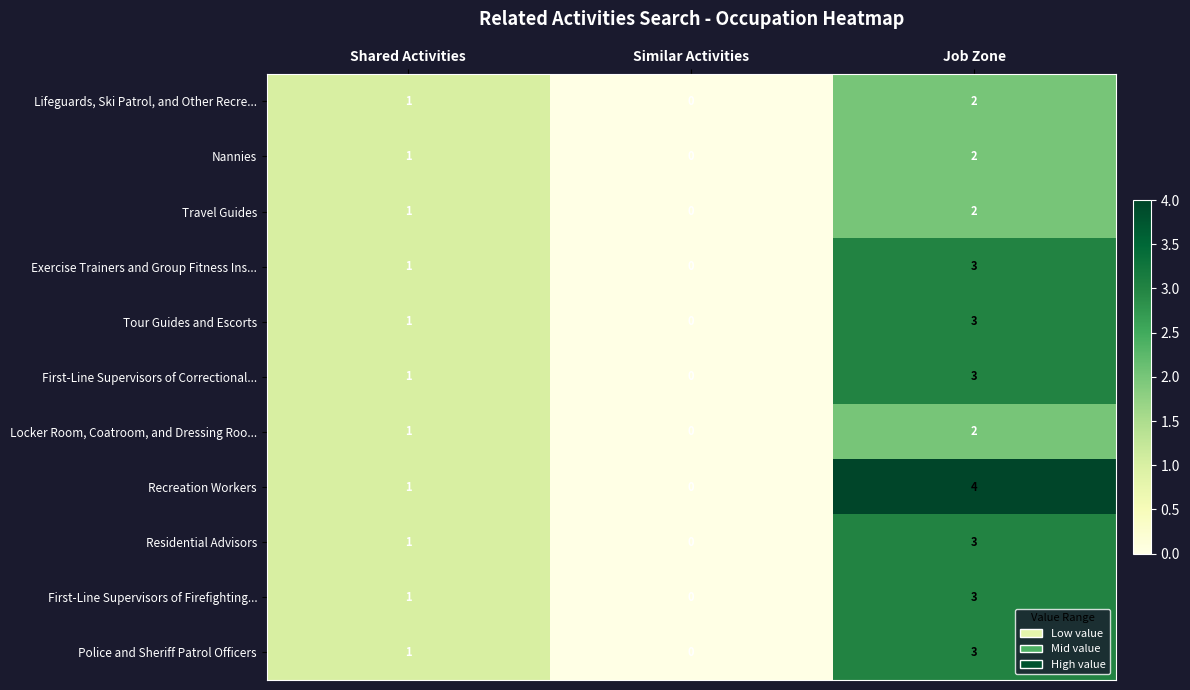

Is it true that Residential Advisors equals -1 at Similar Activities?

False